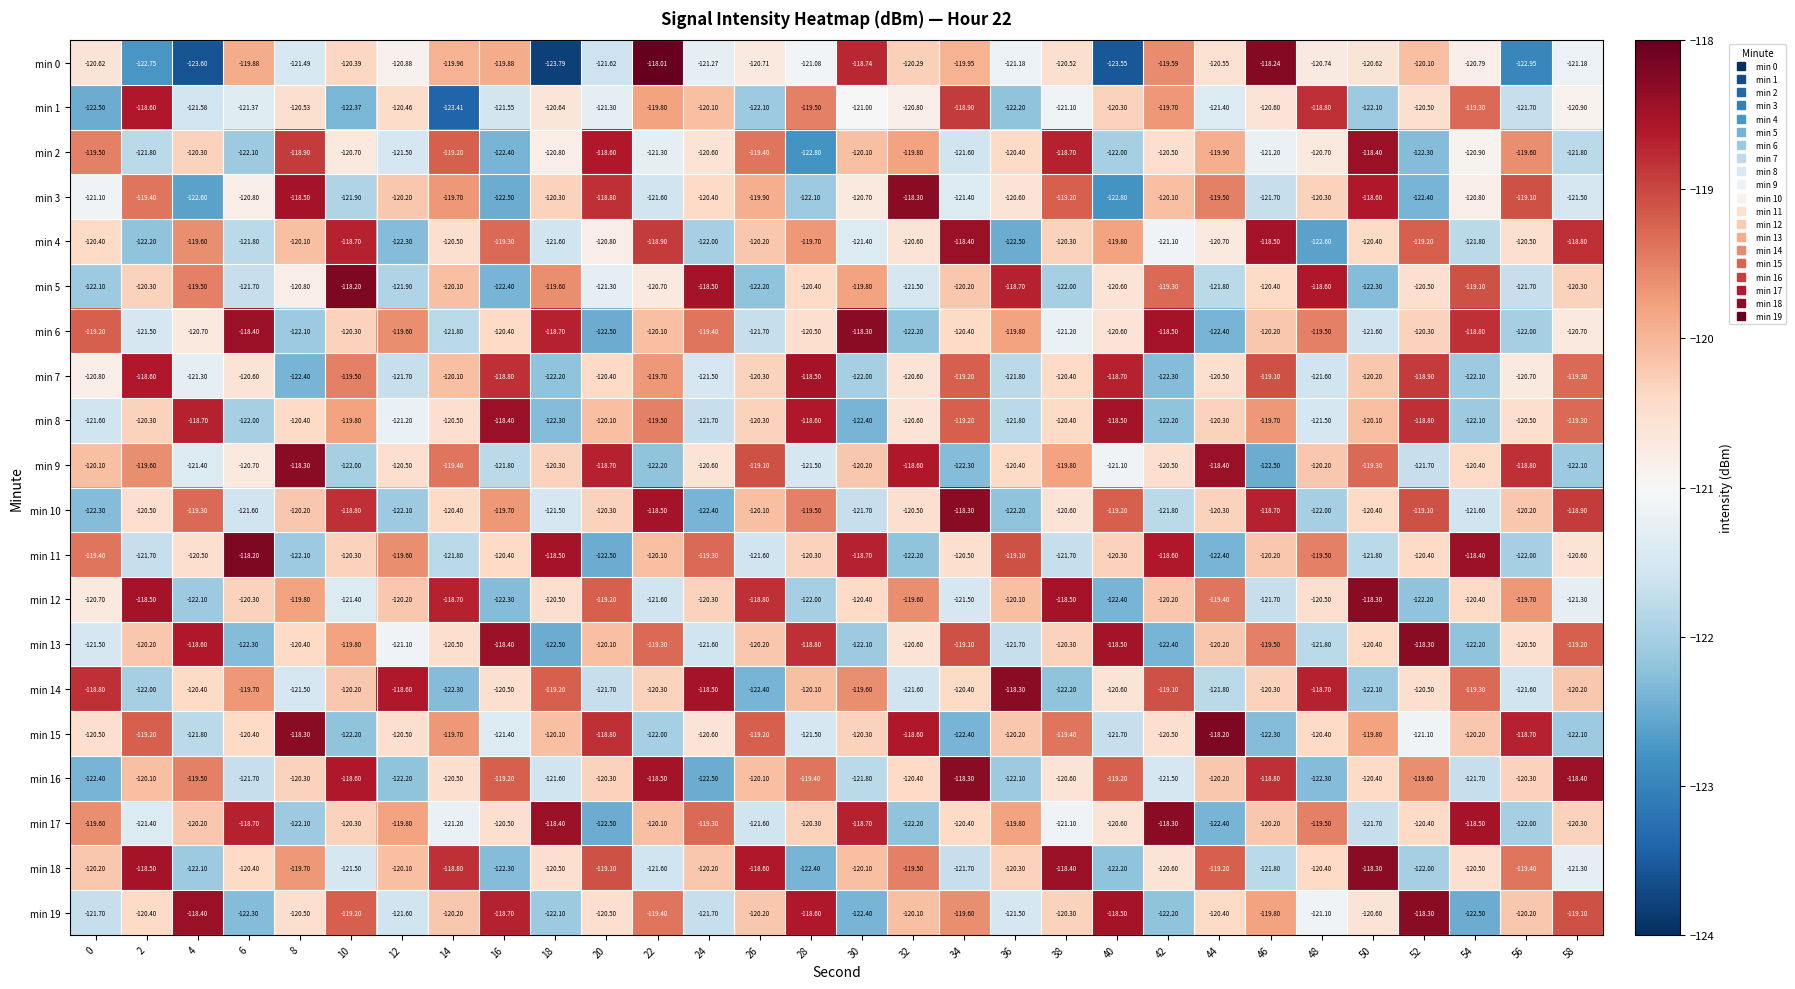

Is the value of min 2 at 22 greater than the value of min 11 at 0?

No